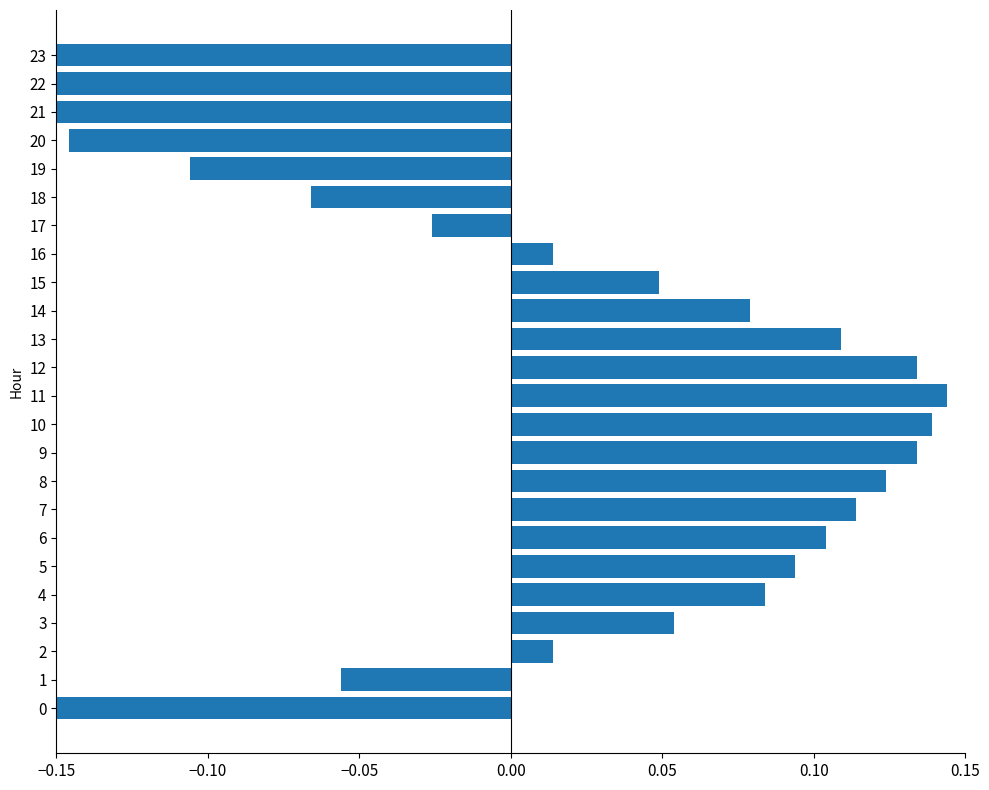

Between 7 and 4, which is larger?

7